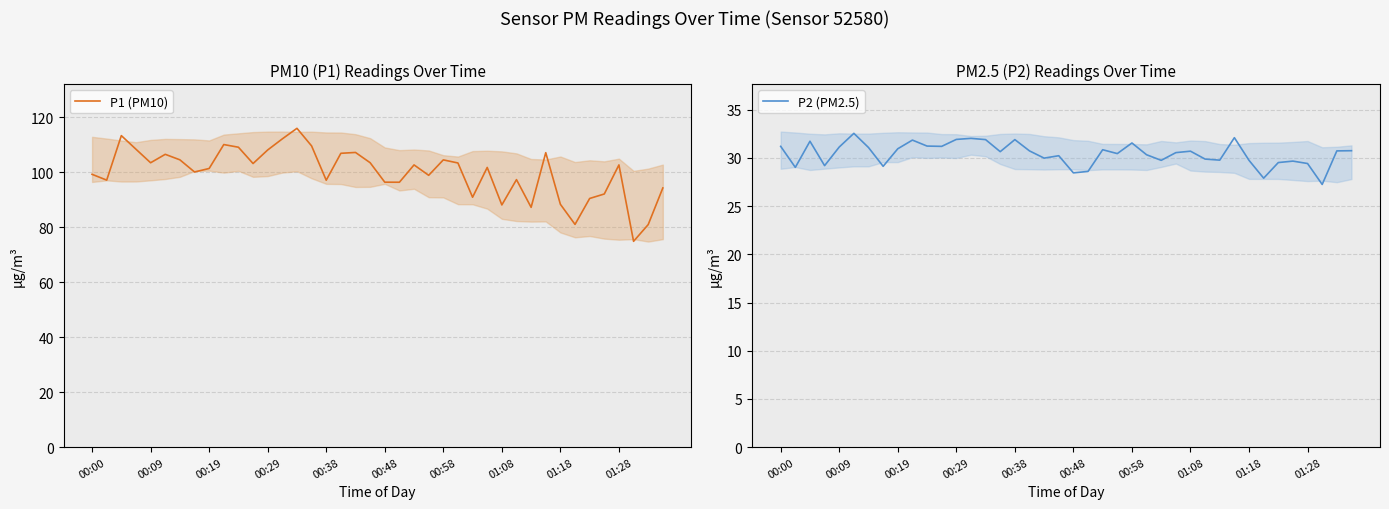

The P2 (PM2.5) series shows 28.4 at 00:48. True or false?

True